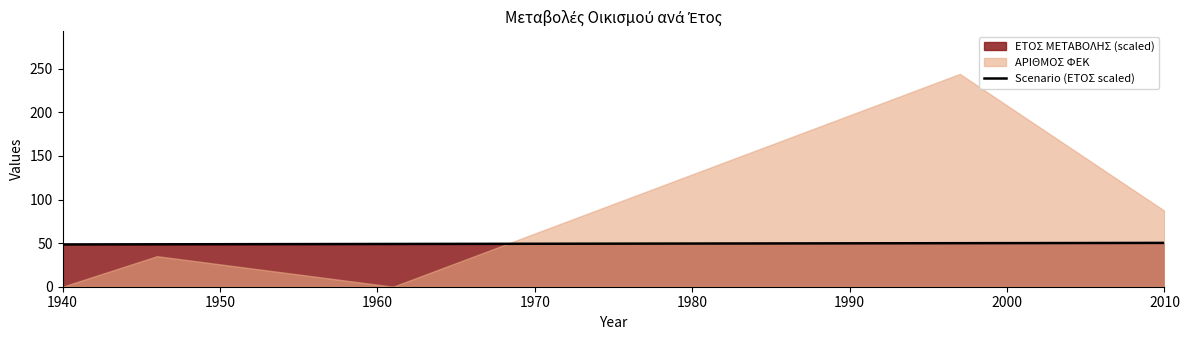

Where is the data nearest to the value 49?

1970